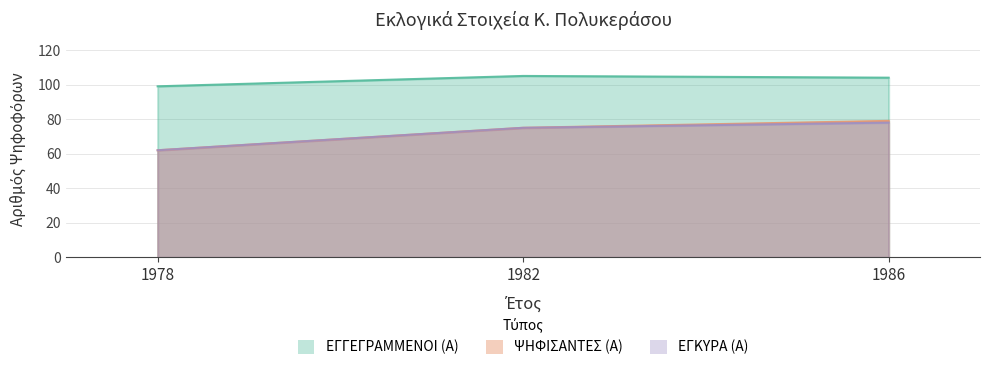

What is the difference between the highest and lowest values at 1982?

30